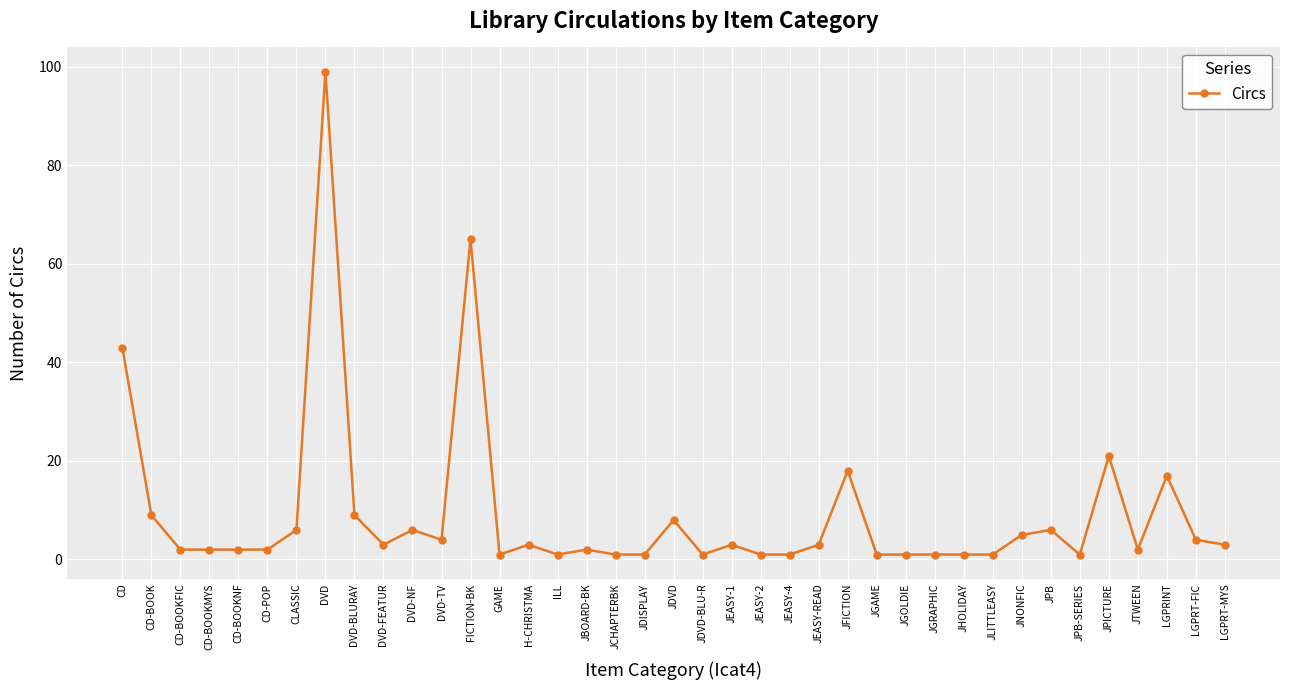

What is the value of the 35th point from the left?

21